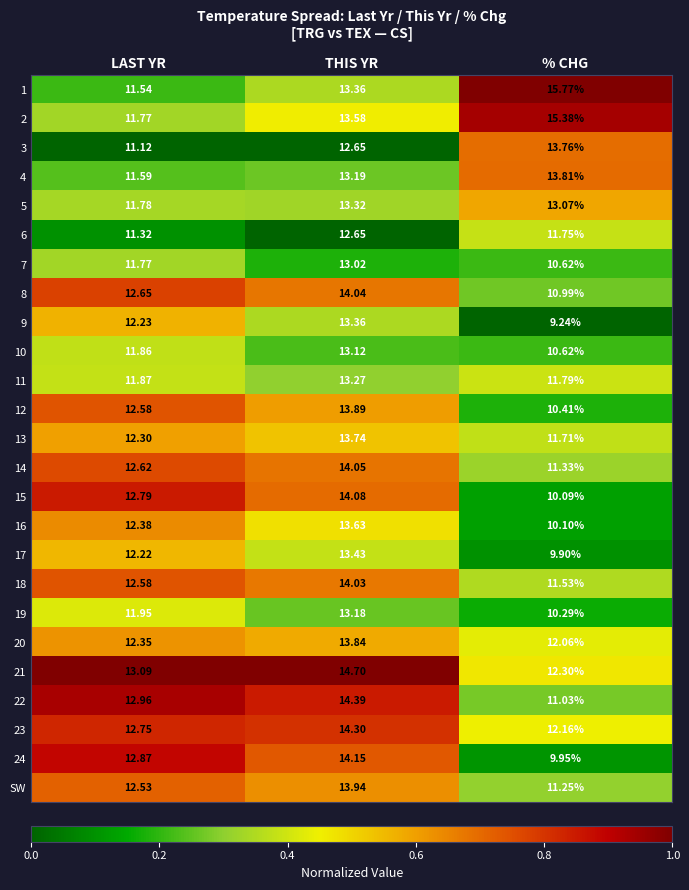

What is the total value across all series at LAST YR?

305.5